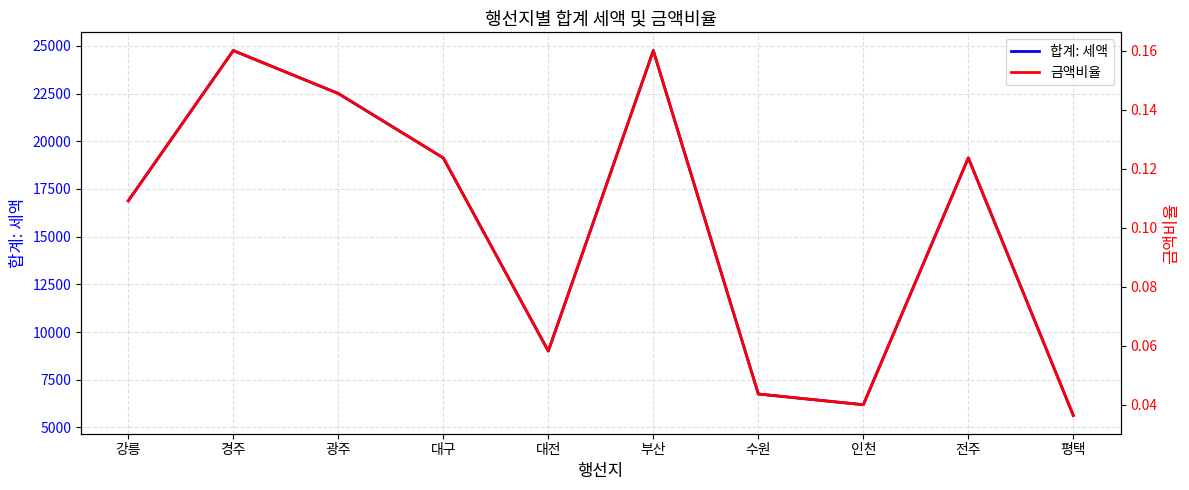

Is the value of 금액비율 at 수원 greater than the value of 합계: 세액 at 인천?

No